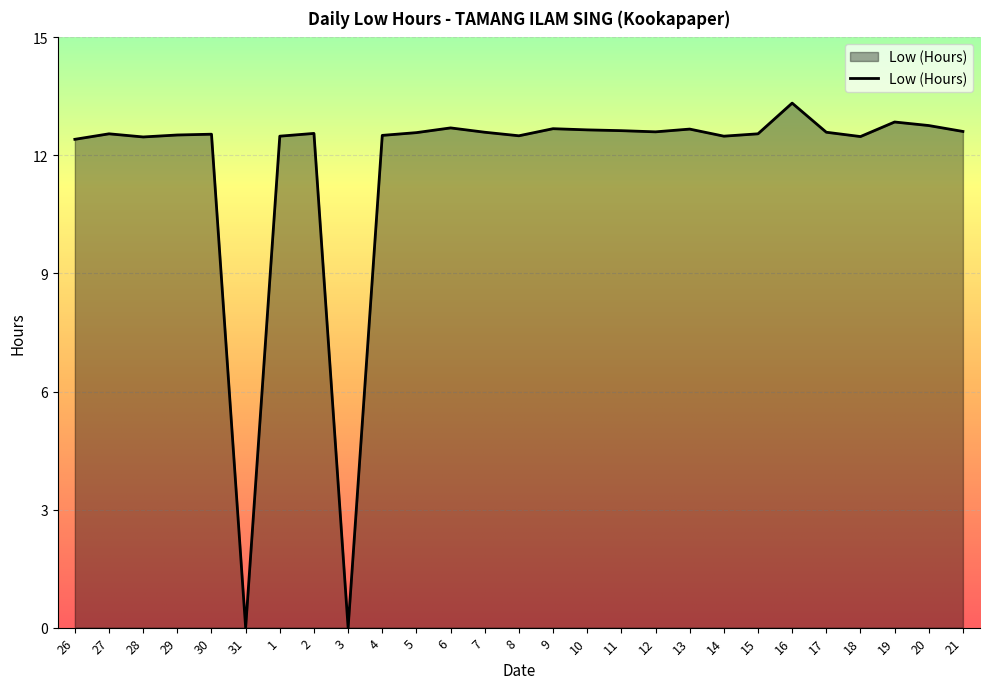

What is the difference between the maximum and minimum values?

13.3